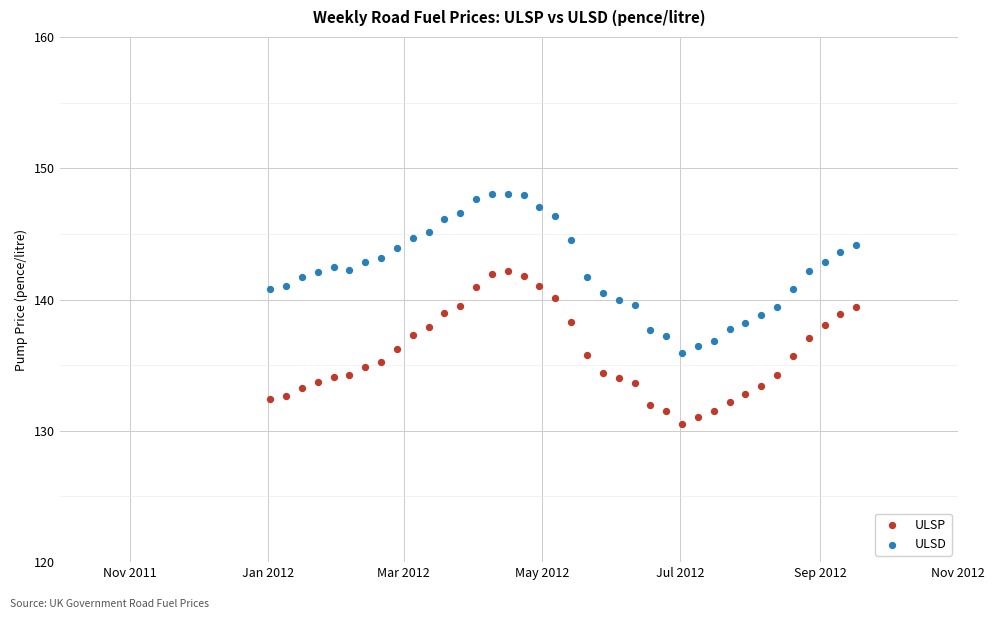

Which series has the widest spread of Y values?

ULSD